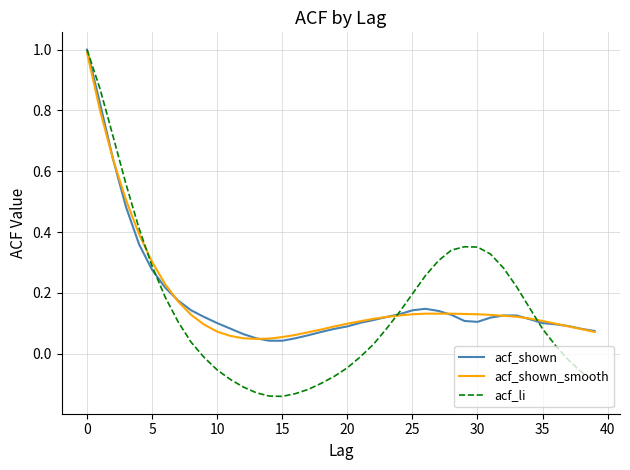

At how many categories does at least one series exceed 0?

40